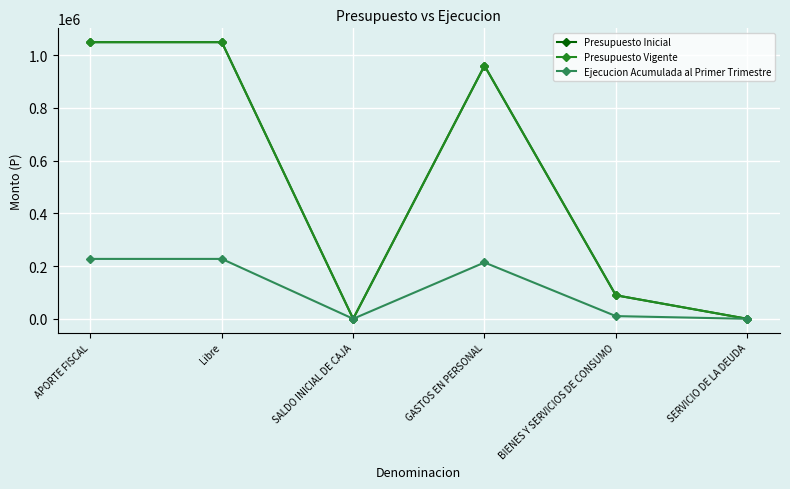

Reading left to right, extract all data points from this chart.

Presupuesto Inicial: APORTE FISCAL=1049755	Libre=1049755	SALDO INICIAL DE CAJA=10	GASTOS EN PERSONAL=960441	BIENES Y SERVICIOS DE CONSUMO=89314	SERVICIO DE LA DEUDA=10
Presupuesto Vigente: APORTE FISCAL=1049755	Libre=1049755	SALDO INICIAL DE CAJA=10	GASTOS EN PERSONAL=960441	BIENES Y SERVICIOS DE CONSUMO=89314	SERVICIO DE LA DEUDA=10
Ejecucion Acumulada al Primer Trimestre: APORTE FISCAL=227289	Libre=227289	SALDO INICIAL DE CAJA=0	GASTOS EN PERSONAL=213756	BIENES Y SERVICIOS DE CONSUMO=10241	SERVICIO DE LA DEUDA=0